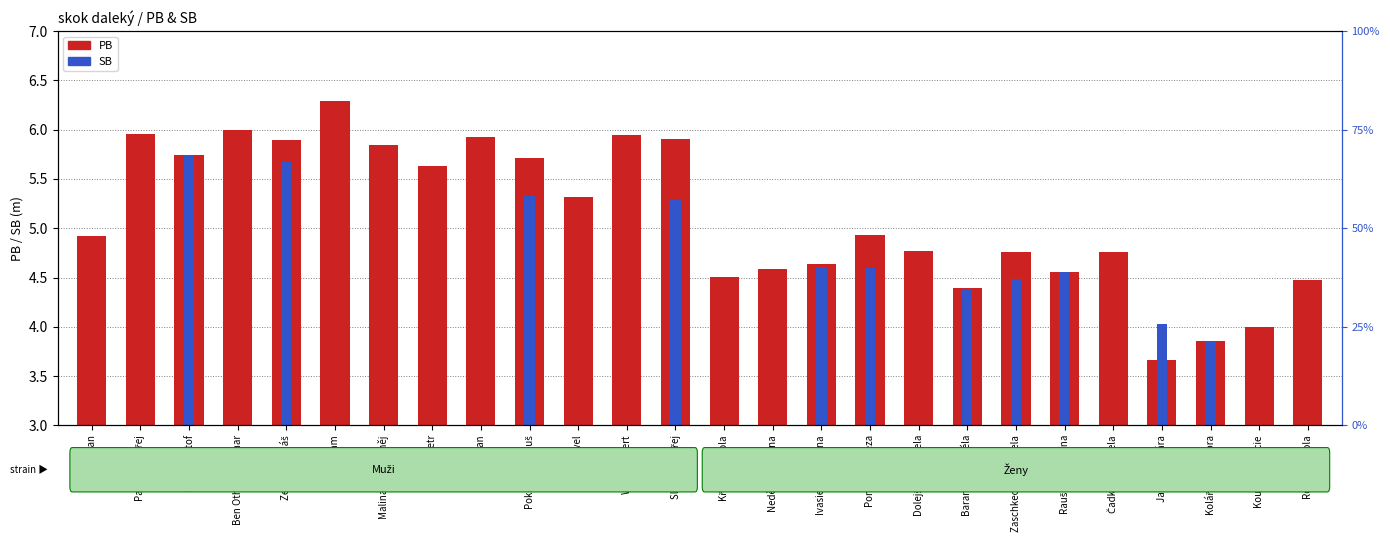

Rank the series by their maximum value, from lowest to highest.

SB, PB